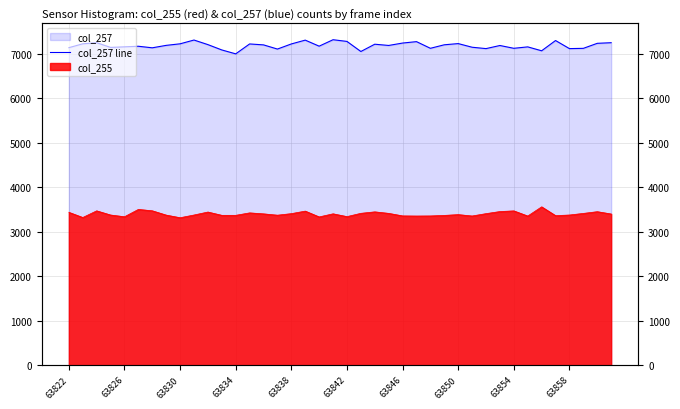

Does the chart display data point markers on the line(s)?

No